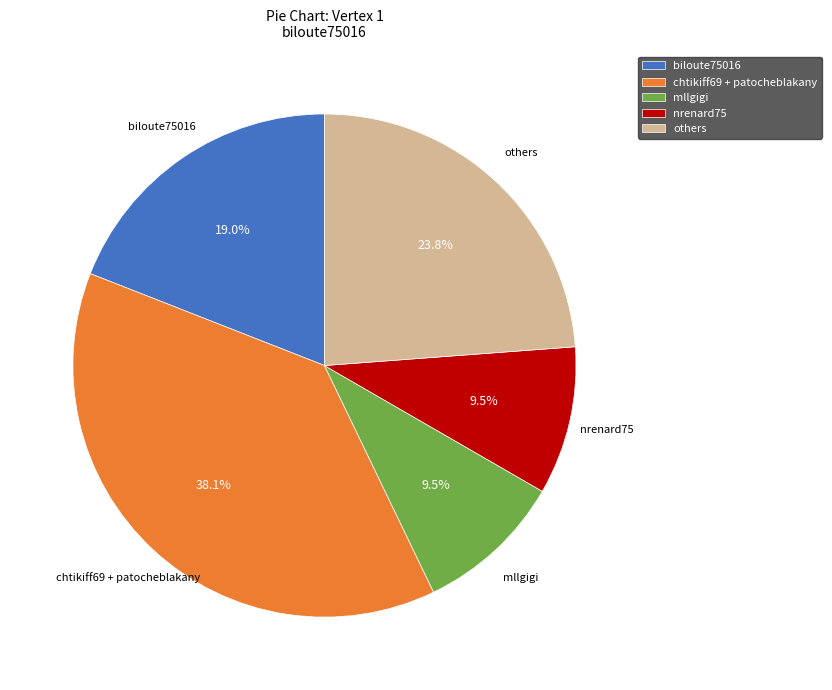

Does any single category account for the majority?

No